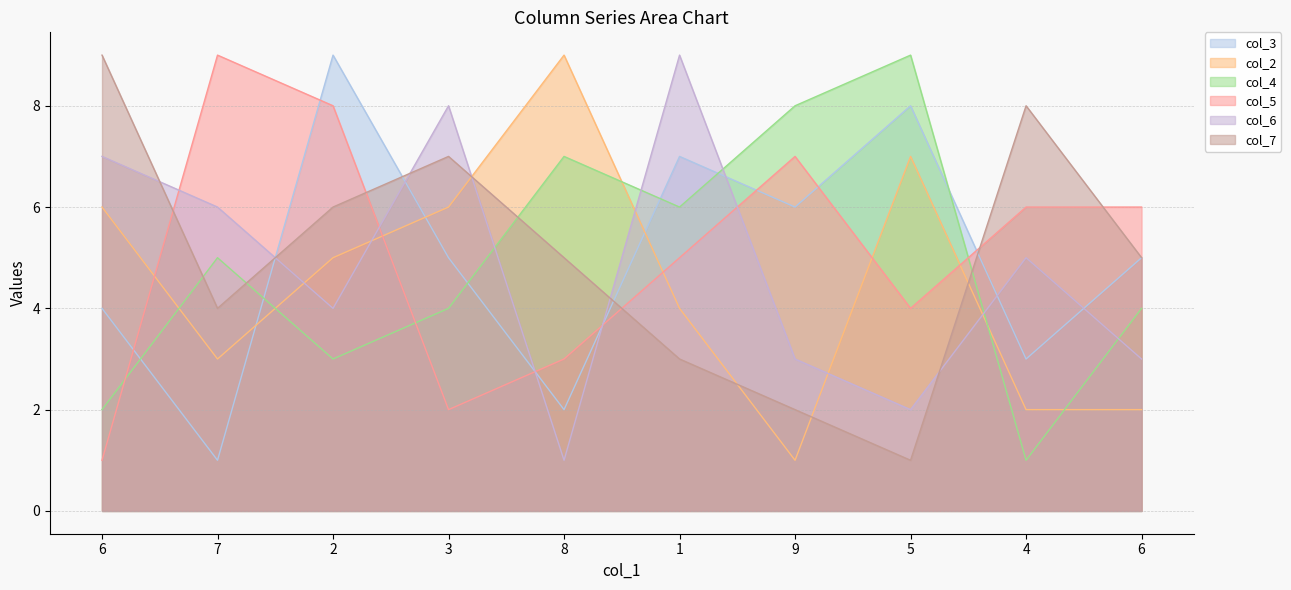

At which category does the chart reach its peak across all series?

2